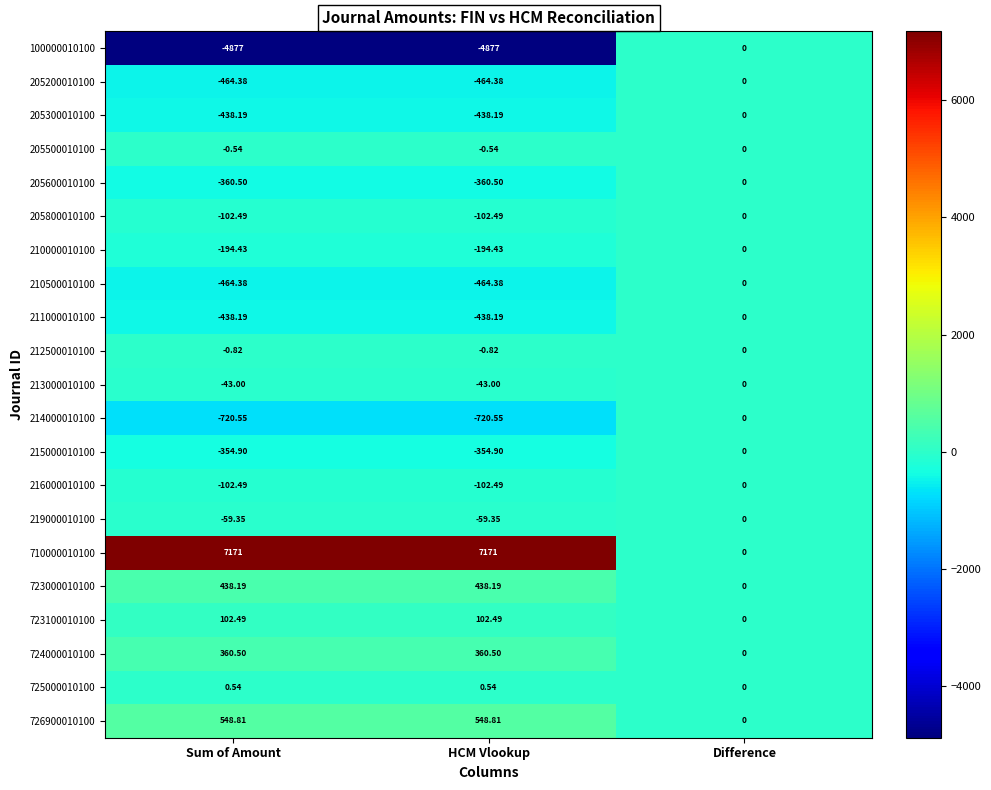

Which series has the largest range (max minus min)?

710000010100